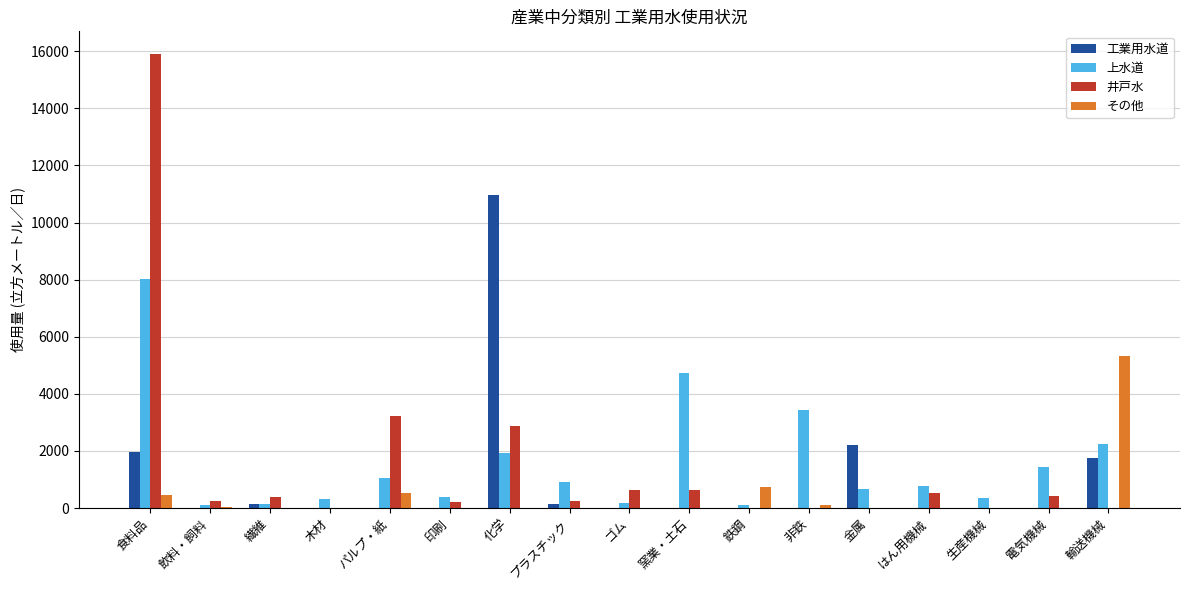

Which category has the highest value in the 上水道 series?

食料品